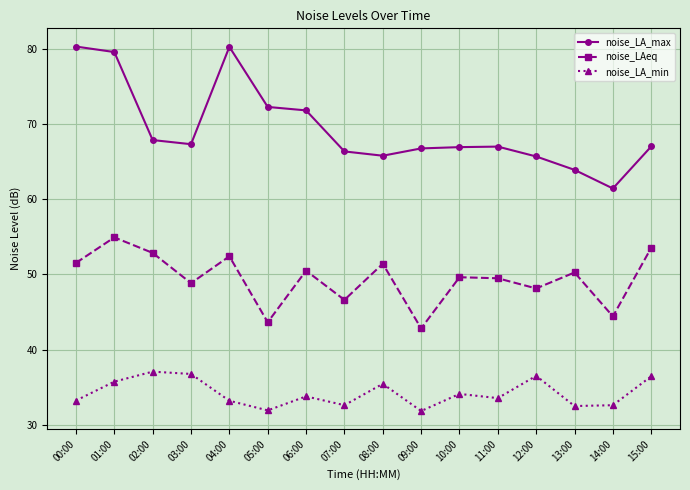

What is the maximum value shown in the chart?

80.3